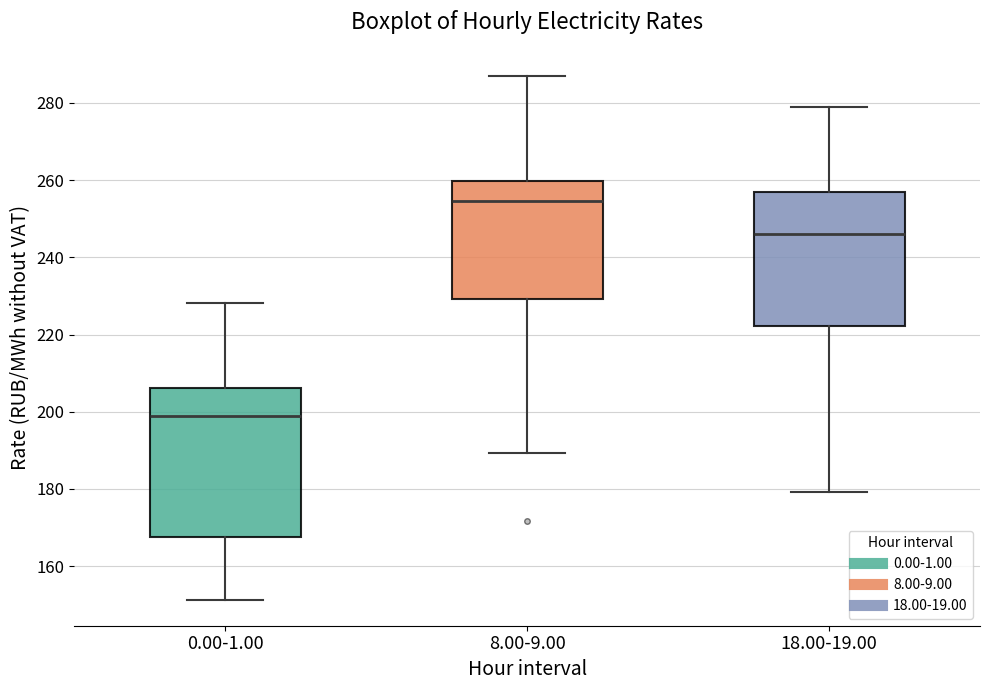

Reading left to right, transcribe this box plot: for each box, give where its median line is, the range the box spans, and where its two whiskers end, as read against the y-axis. The values are not printed on the chart, so give them approximately, as read against the axis.

0.00-1.00: median 198, box 168 to 206, whiskers 152 to 228
8.00-9.00: median 254, box 230 to 260, whiskers 190 to 286
18.00-19.00: median 246, box 222 to 258, whiskers 180 to 278